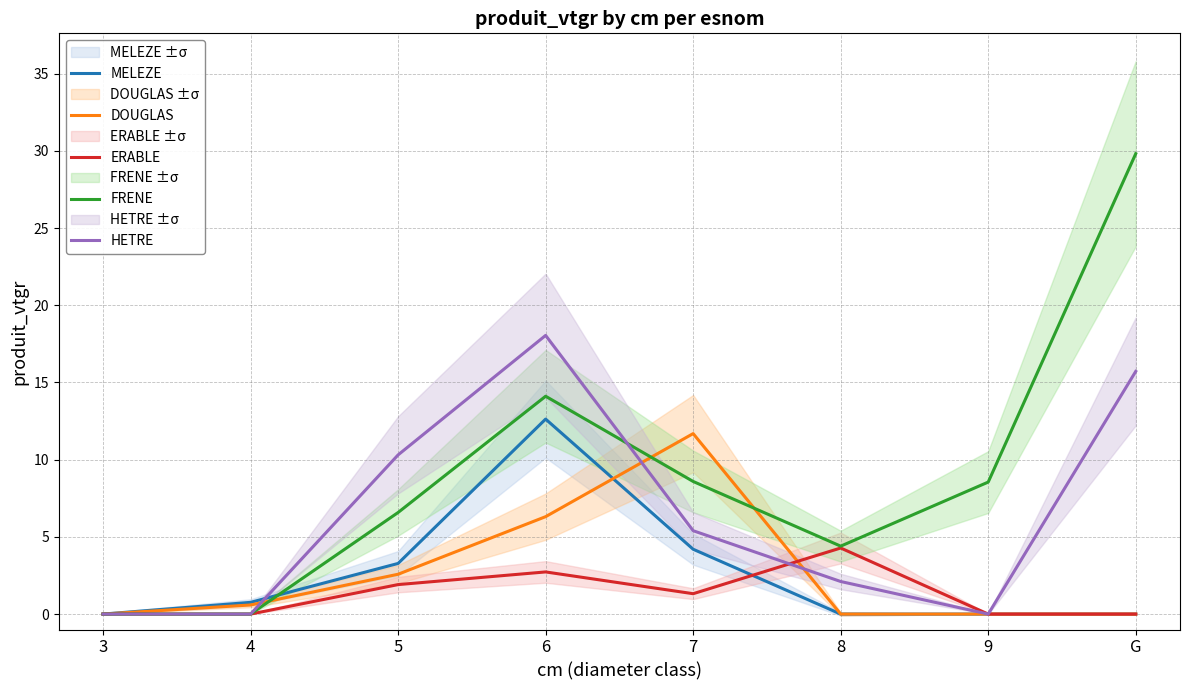

Rank the series at 9 from lowest to highest value.

MELEZE, DOUGLAS, ERABLE, HETRE, FRENE